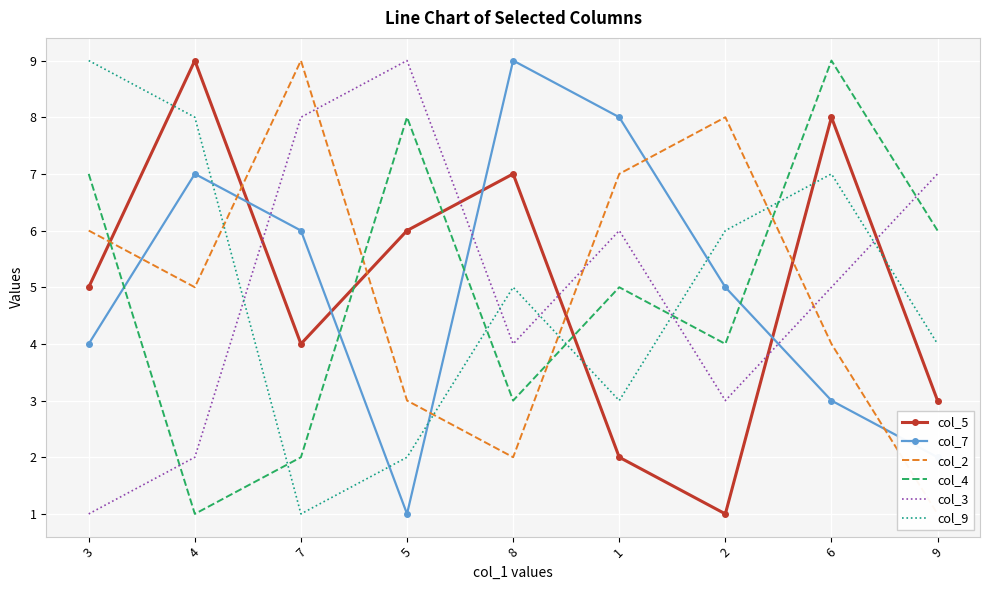

List the series in order of their peak value, highest first.

col_5, col_7, col_2, col_4, col_3, col_9